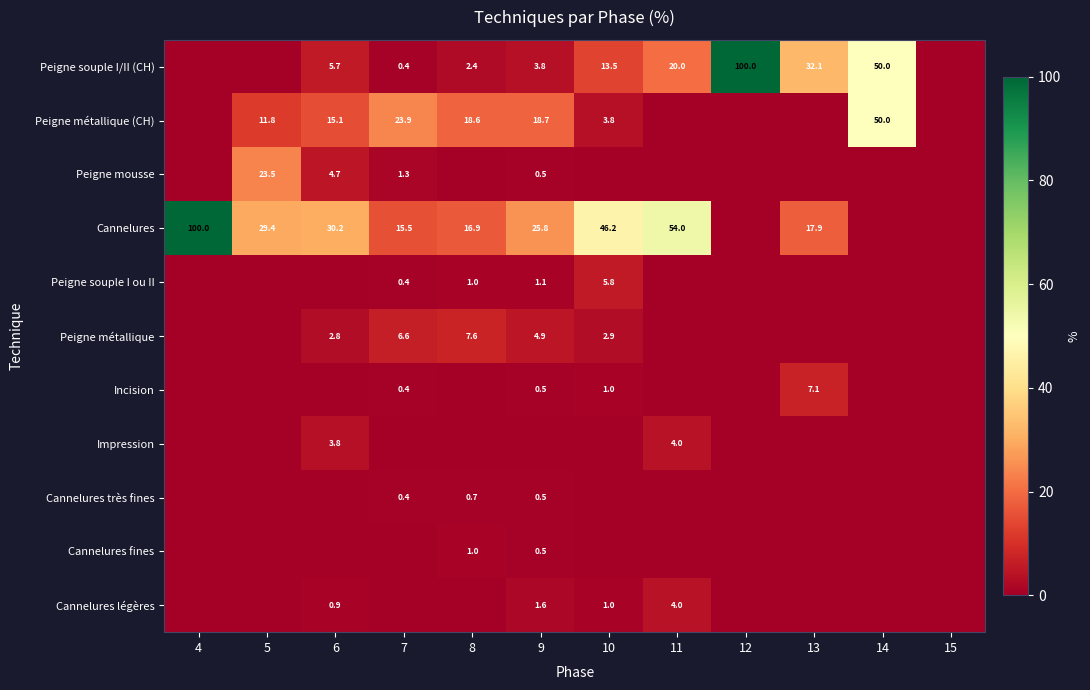

The value of Peigne souple I ou II at 9 is 1.8. True or false?

False